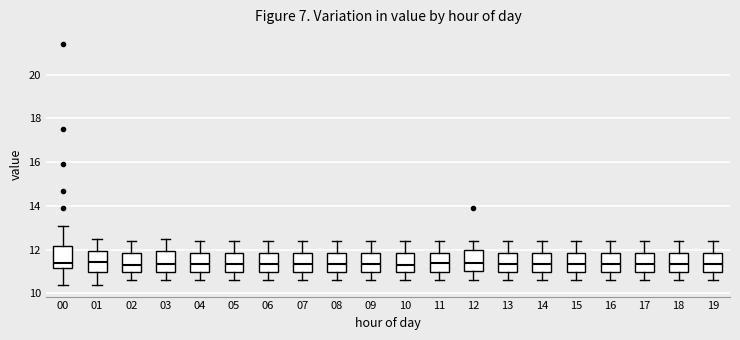

Reading left to right, read every box against the y-axis: the position of its median line, the range the box covers, and the ends of its whiskers. The values are not printed on the chart, so give them approximately, as read against the axis.

00: median 11.4, box 11.2 to 12.2, whiskers 10.4 to 13.2
01: median 11.4, box 11.0 to 12.0, whiskers 10.4 to 12.6
02: median 11.4, box 11.0 to 11.8, whiskers 10.6 to 12.4
03: median 11.4, box 11.0 to 12.0, whiskers 10.6 to 12.6
04: median 11.4, box 11.0 to 11.8, whiskers 10.6 to 12.4
05: median 11.4, box 11.0 to 11.8, whiskers 10.6 to 12.4
06: median 11.4, box 11.0 to 11.8, whiskers 10.6 to 12.4
07: median 11.4, box 11.0 to 11.8, whiskers 10.6 to 12.4
08: median 11.4, box 11.0 to 11.8, whiskers 10.6 to 12.4
09: median 11.4, box 11.0 to 11.8, whiskers 10.6 to 12.4
10: median 11.4, box 11.0 to 11.8, whiskers 10.6 to 12.4
11: median 11.4, box 11.0 to 11.8, whiskers 10.6 to 12.4
12: median 11.4, box 11.0 to 12.0, whiskers 10.6 to 12.4
13: median 11.4, box 11.0 to 11.8, whiskers 10.6 to 12.4
14: median 11.4, box 11.0 to 11.8, whiskers 10.6 to 12.4
15: median 11.4, box 11.0 to 11.8, whiskers 10.6 to 12.4
16: median 11.4, box 11.0 to 11.8, whiskers 10.6 to 12.4
17: median 11.4, box 11.0 to 11.8, whiskers 10.6 to 12.4
18: median 11.4, box 11.0 to 11.8, whiskers 10.6 to 12.4
19: median 11.4, box 11.0 to 11.8, whiskers 10.6 to 12.4